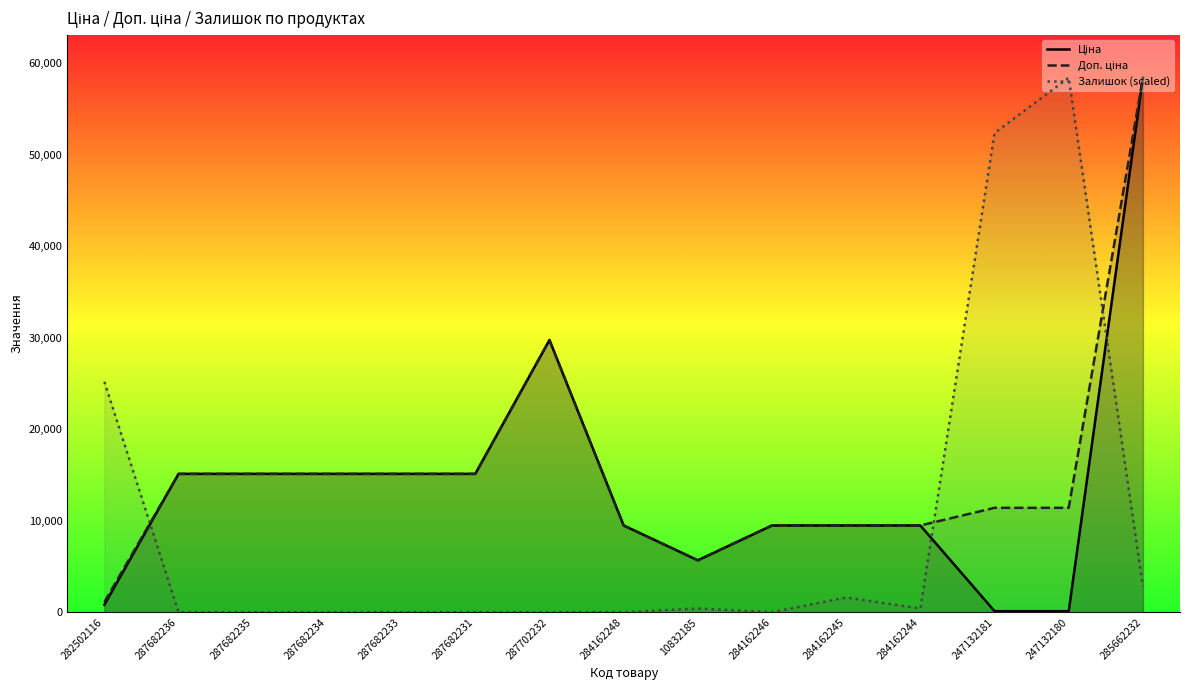

How many values in the Ціна series exceed 9480?

11